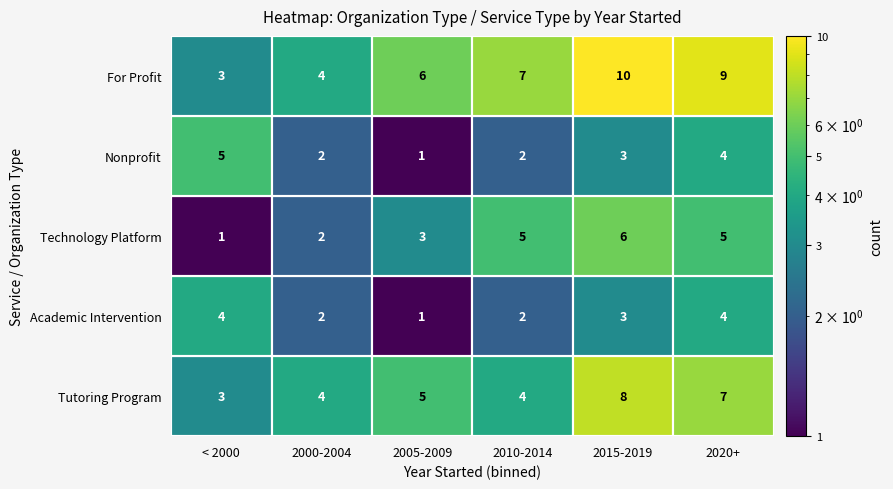

Rank the series at 2015-2019 from lowest to highest value.

Academic Intervention, Nonprofit, Technology Platform, Tutoring Program, For Profit